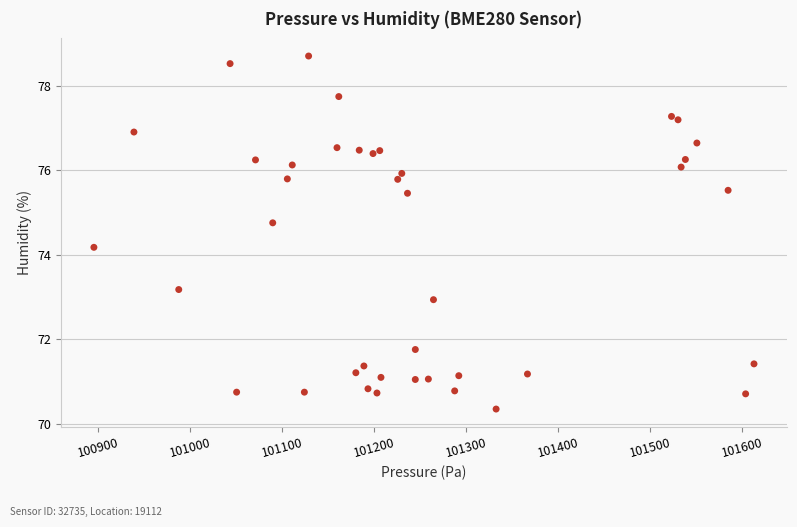

What Y value in the scatter plot is closest to 74?

74.2